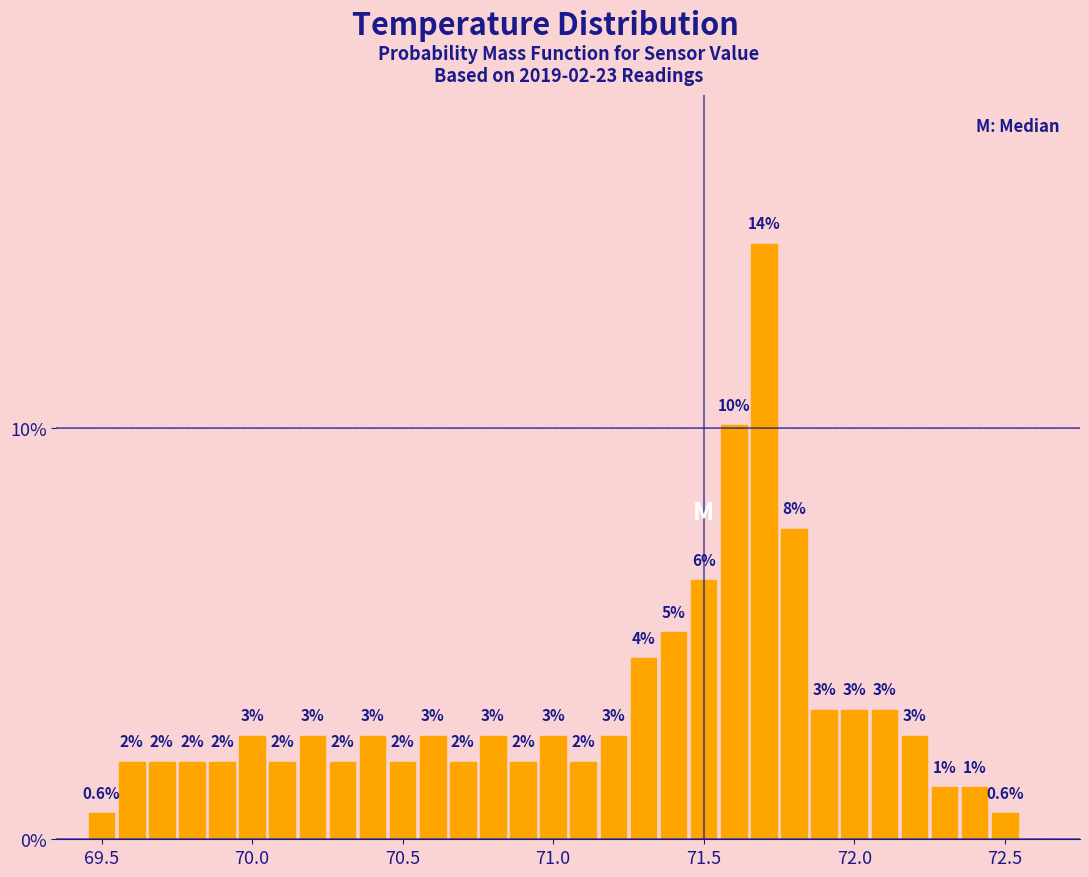

Around what value on the x-axis is the tallest bar? Give the approximate position of its centre, as read against the axis.

71.70